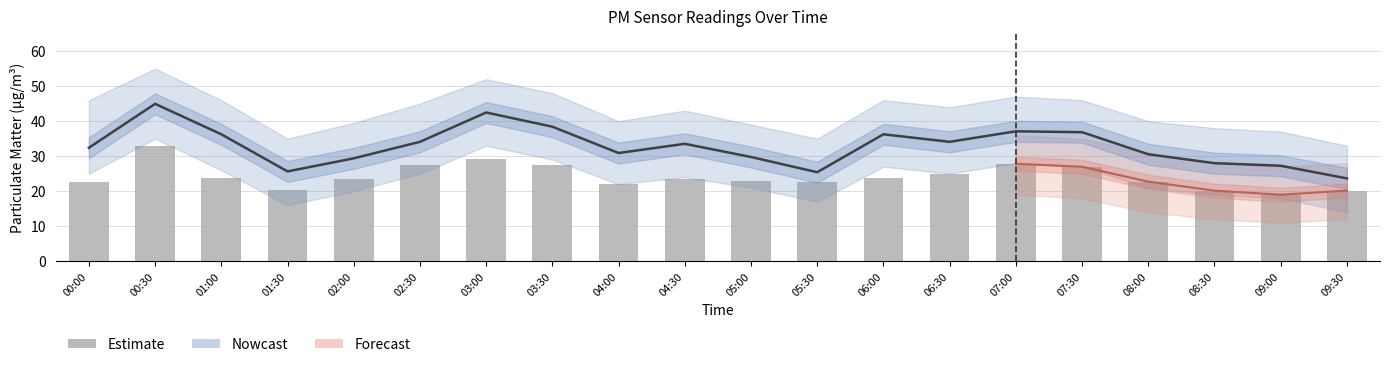

Reading left to right, what are all the values shown in this chart?

P1: 32.4	45.0	36.2	25.6	29.4	34.1	42.5	38.4	30.9	33.5	29.8	25.4	36.2	34.1	37.1	36.9	30.6	28.0	27.3	23.6
P2: 22.7	33.0	23.9	20.2	23.4	27.4	29.3	27.4	21.9	23.5	22.9	22.7	23.9	24.8	27.8	27.0	22.7	20.1	19.0	20.2
P1_upper: 46.0	55.0	46.0	35.0	39.5	45.0	52.0	48.0	40.0	43.0	39.0	35.0	46.0	44.0	47.0	46.0	40.0	38.0	37.0	33.0
P1_lower: 25.0	35.0	26.0	16.0	20.0	25.0	33.0	29.0	22.0	24.0	21.0	17.0	27.0	25.0	28.0	27.0	21.0	19.0	18.0	14.0
P2_upper: 33.9	42.0	33.0	29.0	32.0	36.0	38.0	36.0	30.0	32.0	31.0	31.0	32.0	33.0	36.0	35.0	31.0	28.0	27.0	28.0
P2_lower: 14.0	24.0	15.0	12.0	15.0	18.0	21.0	19.0	14.0	15.0	14.0	14.0	15.0	16.0	19.0	18.0	14.0	12.0	11.0	12.0